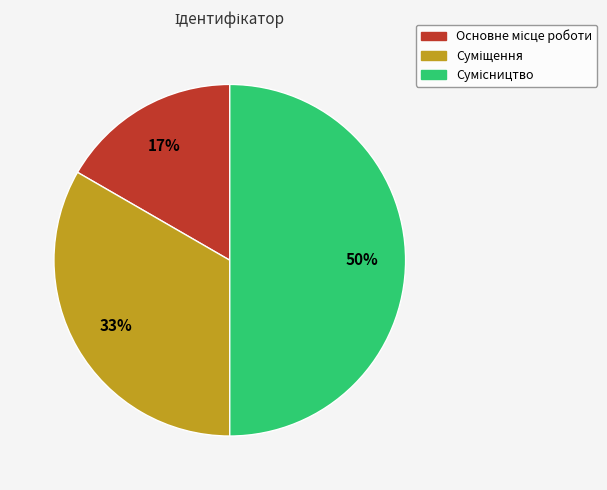

To the nearest percent, what is the average slice percentage?

33%